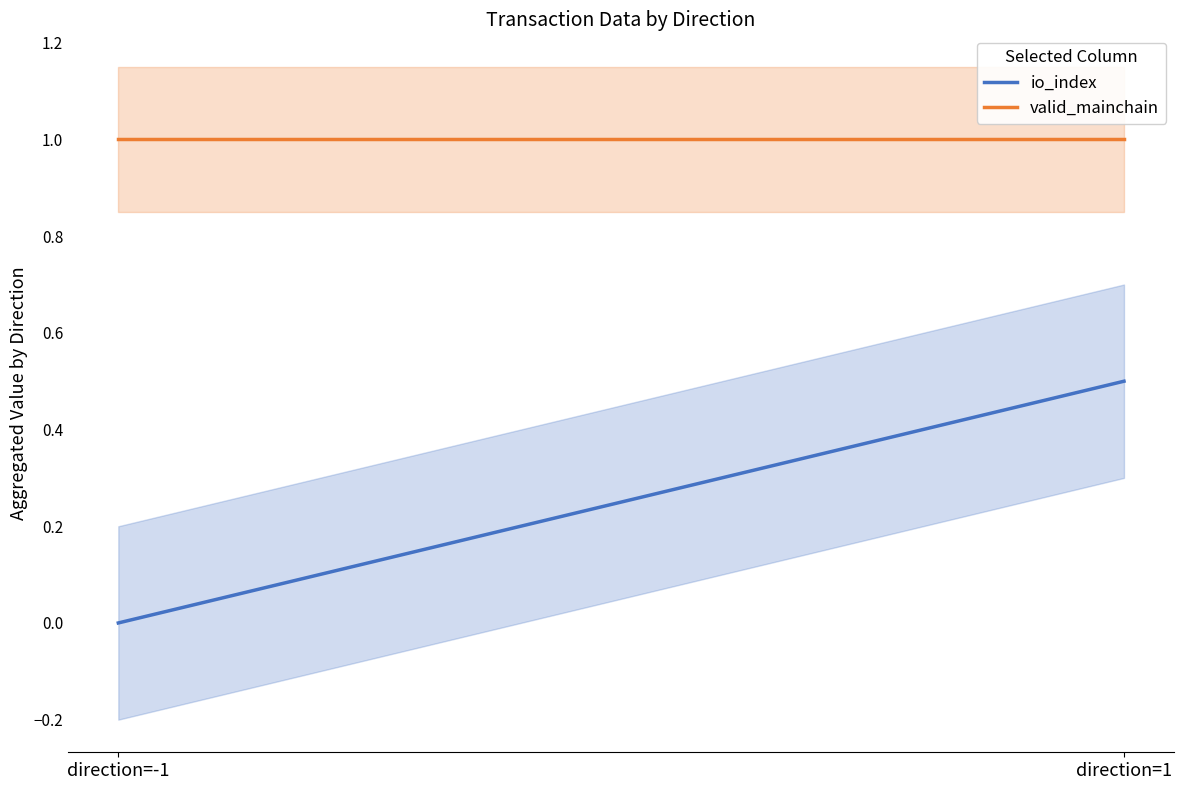

Reading right to left, transcribe all the data shown in this chart.

io_index: direction=1=0.5	direction=-1=0.0
valid_mainchain: direction=1=1.0	direction=-1=1.0